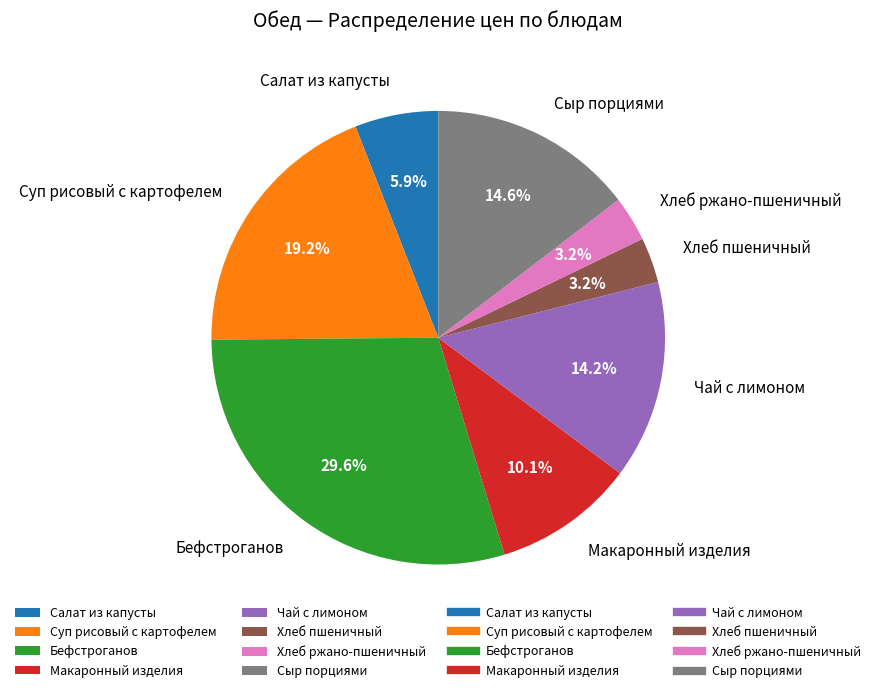

Which has a higher value, Сыр порциями or Суп рисовый с картофелем?

Суп рисовый с картофелем